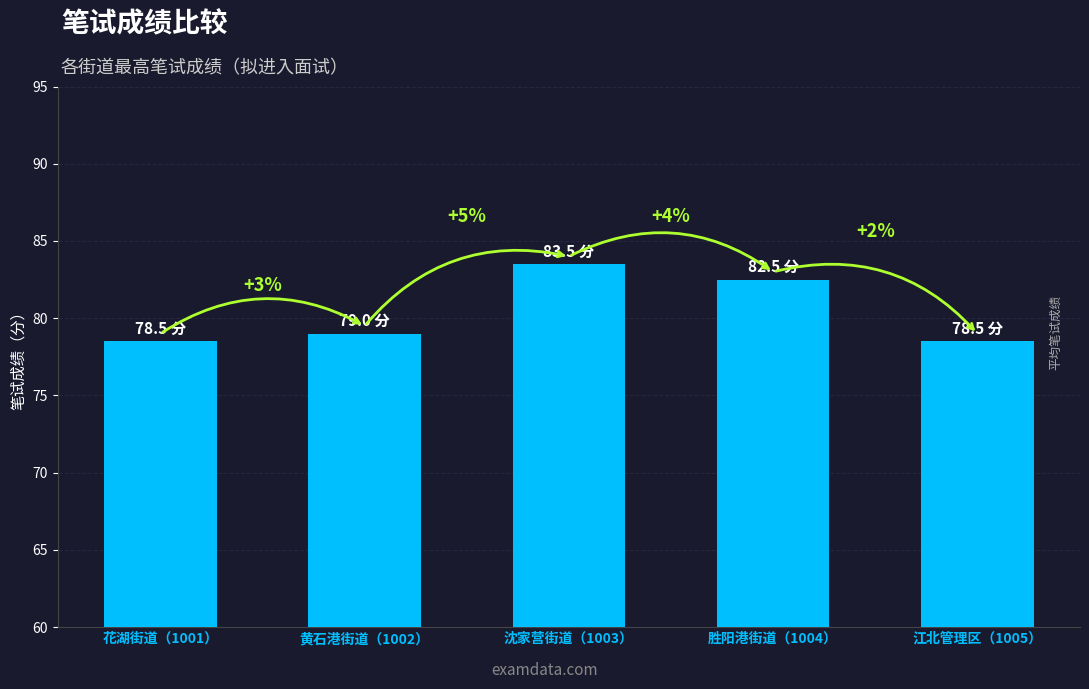

How many bars are there in total?

5